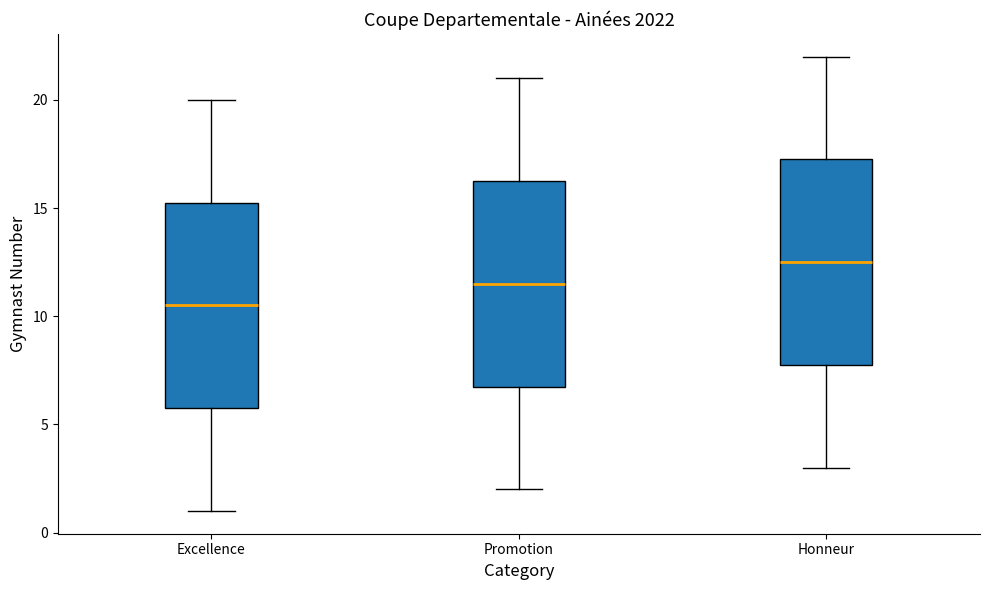

Which box's median line is the lowest?

Excellence